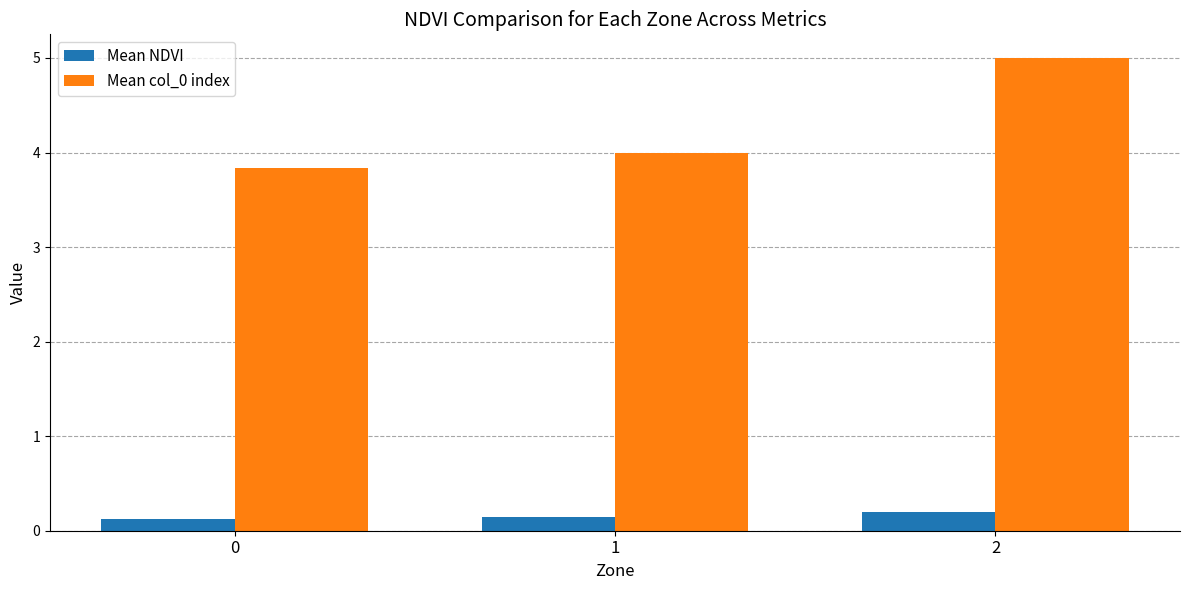

Reading left to right, transcribe all the data shown in this chart.

Mean NDVI: 0=0.1	1=0.1	2=0.2
Mean col_0 index: 0=3.8	1=4.0	2=5.0